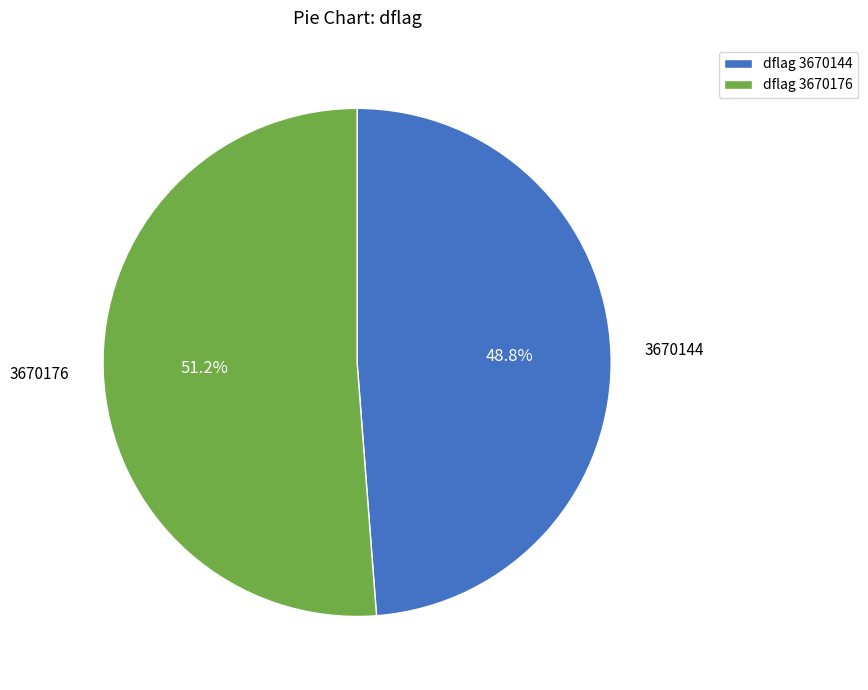

Does 3670144 represent more than half of the total?

No